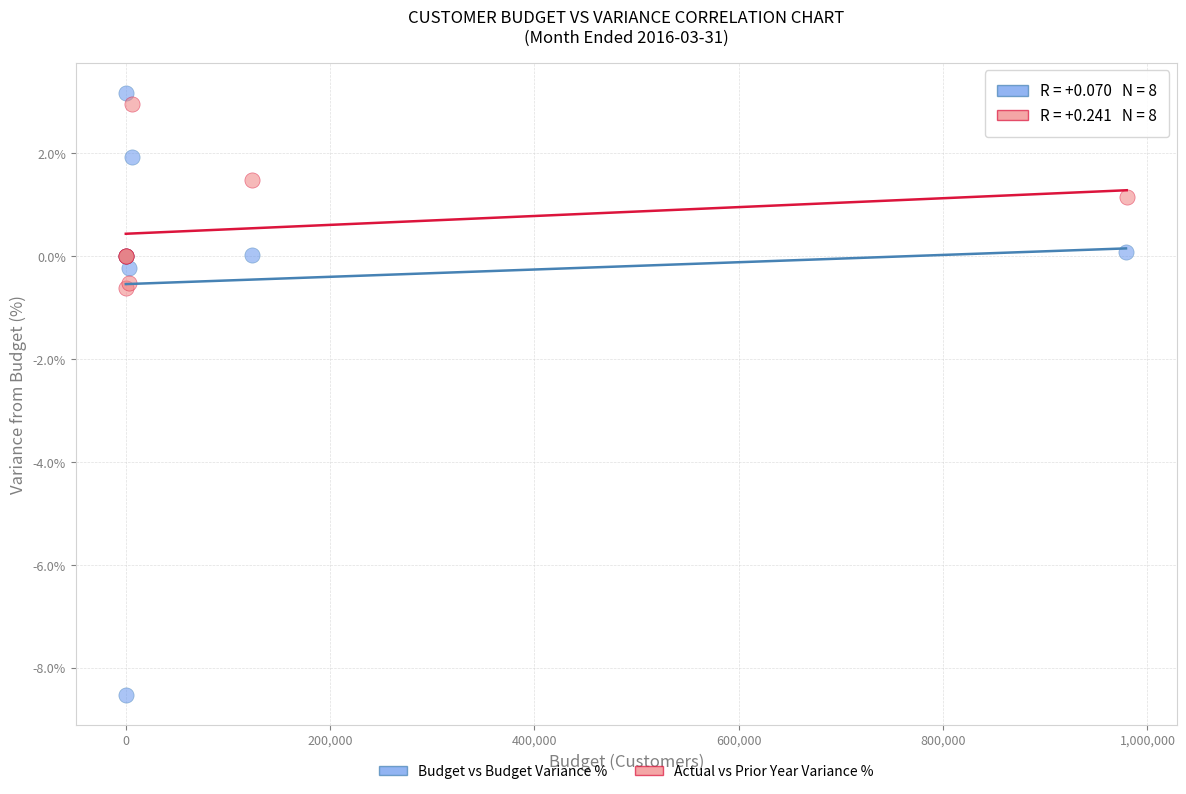

Which series has the largest Y range (max minus min)?

Budget vs Budget Variance %